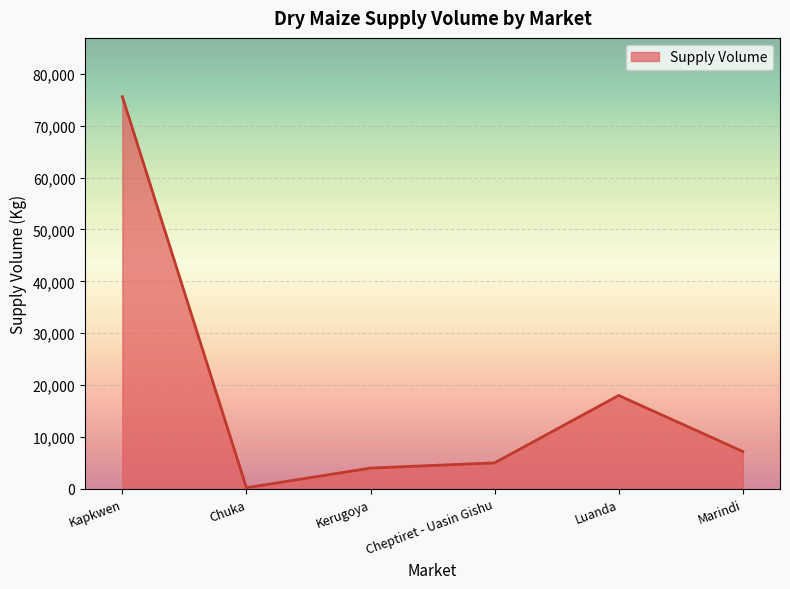

Reading left to right, what are all the values shown in this chart?

75600	200	4000	5000	18000	7200